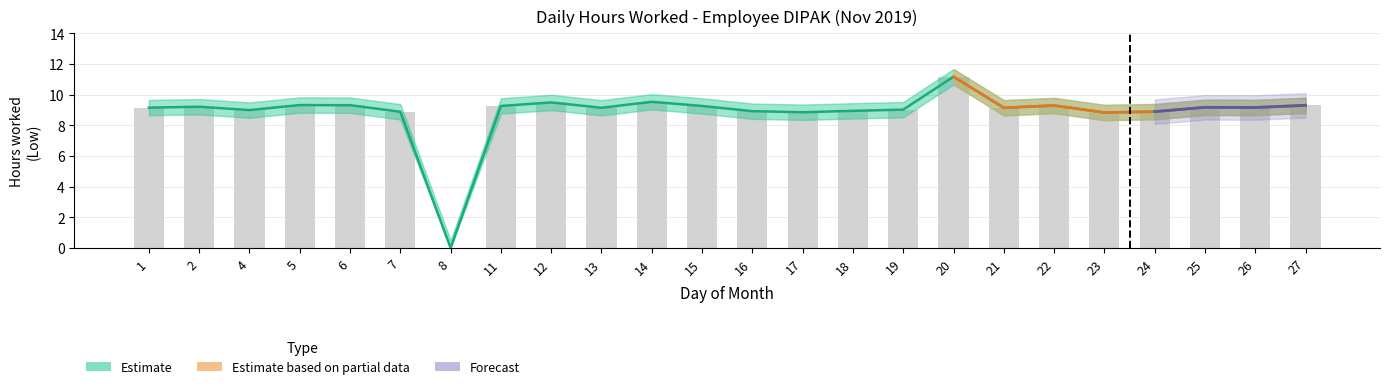

Which label corresponds to the largest value in the chart?

20